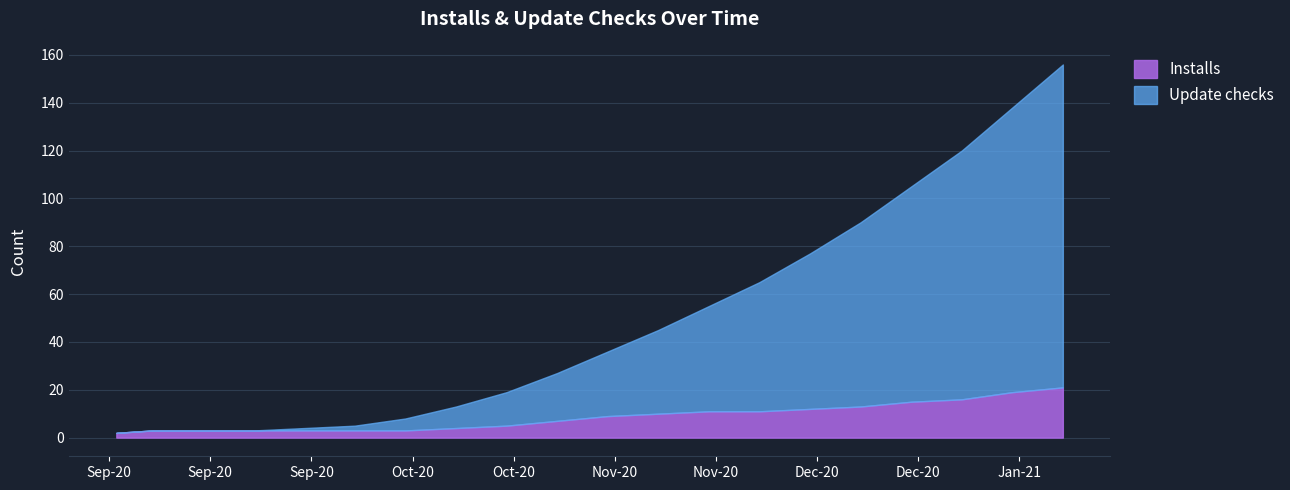

What is the maximum value for Installs?

21